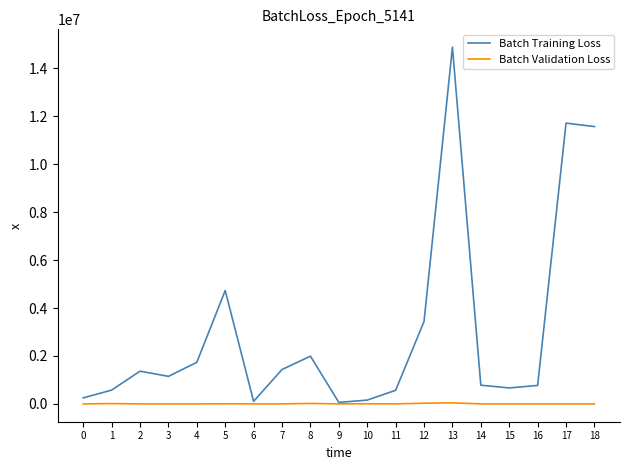

At which category is the sum across all series the highest?

13